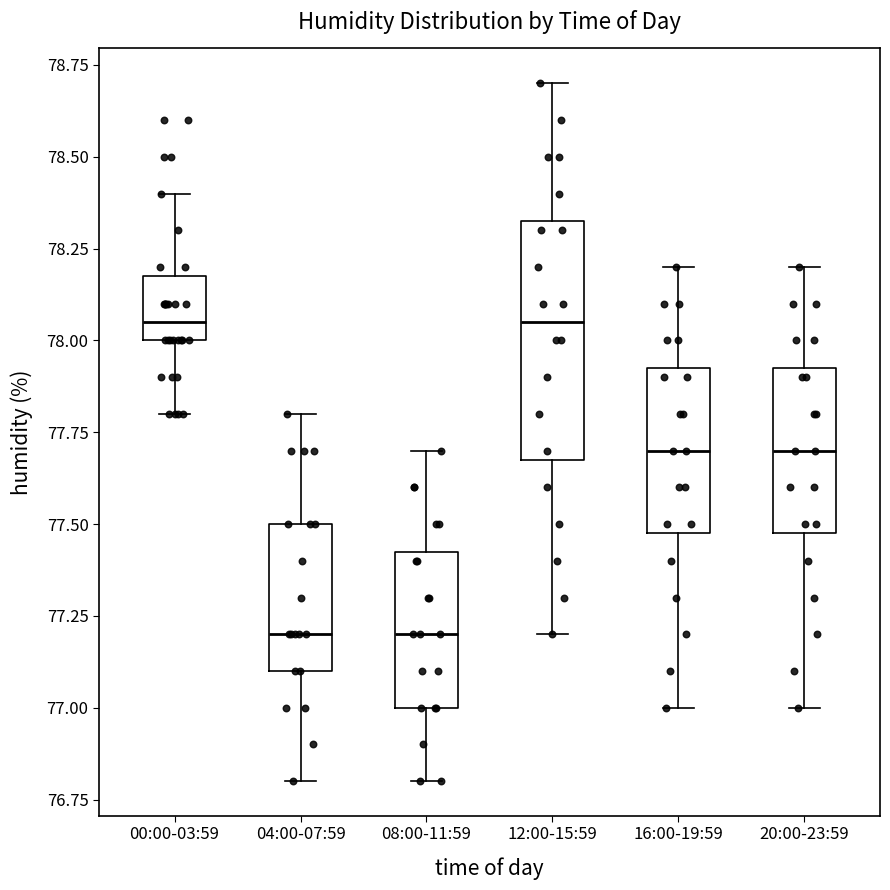

Reading left to right, transcribe this box plot: for each box, give where its median line is, the range the box spans, and where its two whiskers end, as read against the y-axis. The values are not printed on the chart, so give them approximately, as read against the axis.

00:00-03:59: median 78.05, box 78.00 to 78.20, whiskers 77.80 to 78.40
04:00-07:59: median 77.20, box 77.10 to 77.50, whiskers 76.80 to 77.80
08:00-11:59: median 77.20, box 77.00 to 77.45, whiskers 76.80 to 77.70
12:00-15:59: median 78.05, box 77.70 to 78.35, whiskers 77.20 to 78.70
16:00-19:59: median 77.70, box 77.50 to 77.95, whiskers 77.00 to 78.20
20:00-23:59: median 77.70, box 77.50 to 77.95, whiskers 77.00 to 78.20